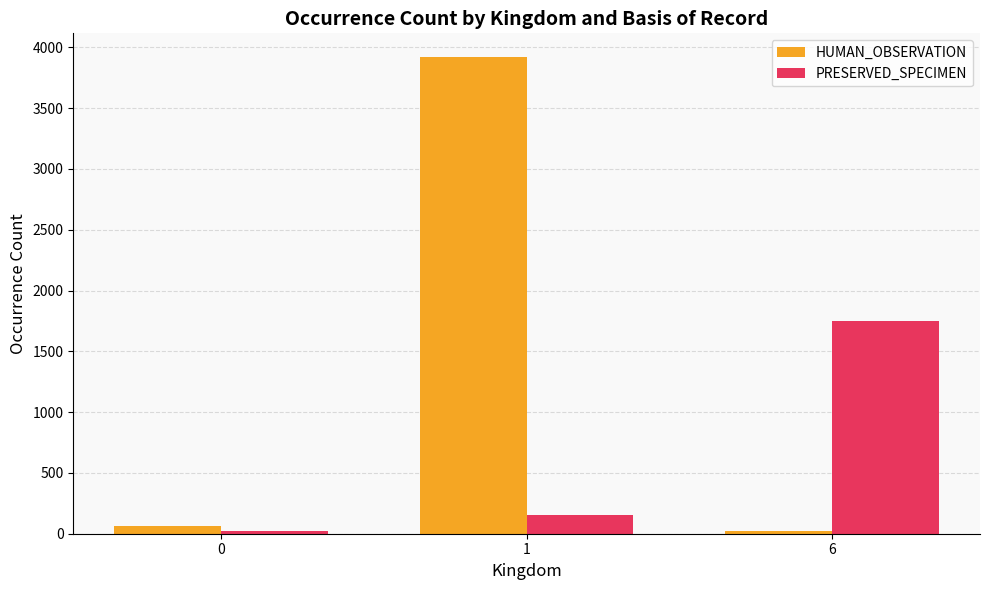

Rank the series by their average value, from highest to lowest.

HUMAN_OBSERVATION, PRESERVED_SPECIMEN